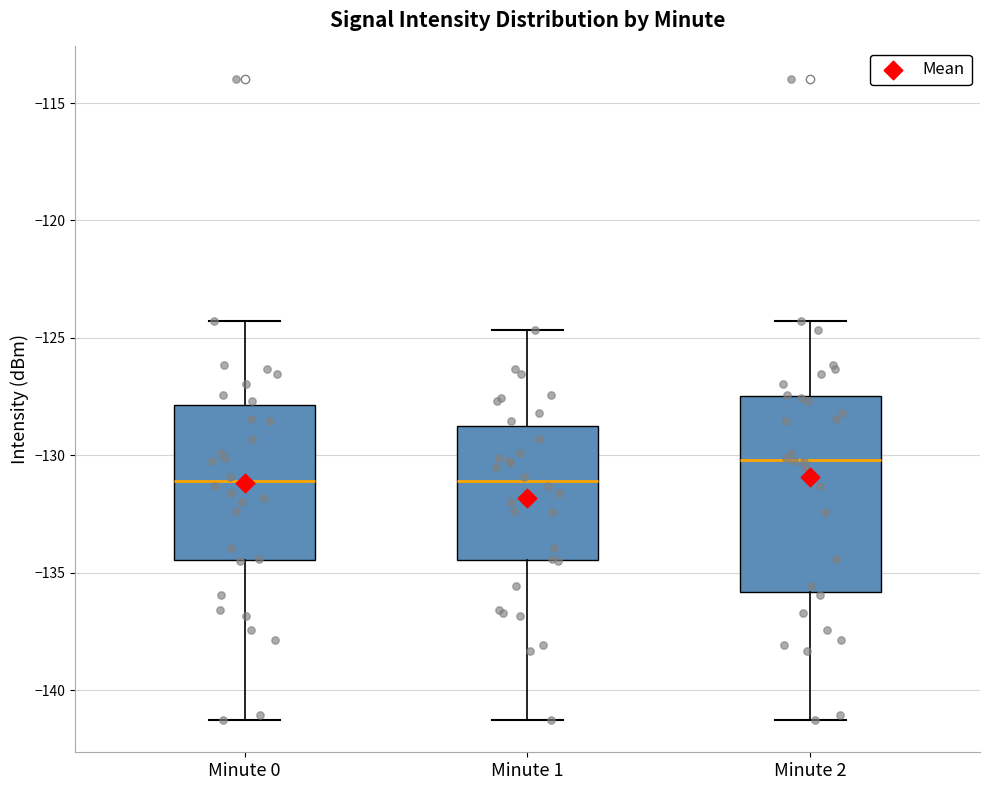

Reading left to right, read every box against the y-axis: the position of its median line, the range the box covers, and the ends of its whiskers. The values are not printed on the chart, so give them approximately, as read against the axis.

Minute 0: median -131.0, box -134.5 to -128.0, whiskers -141.5 to -124.5
Minute 1: median -131.0, box -134.5 to -128.5, whiskers -141.5 to -124.5
Minute 2: median -130.0, box -136.0 to -127.5, whiskers -141.5 to -124.5